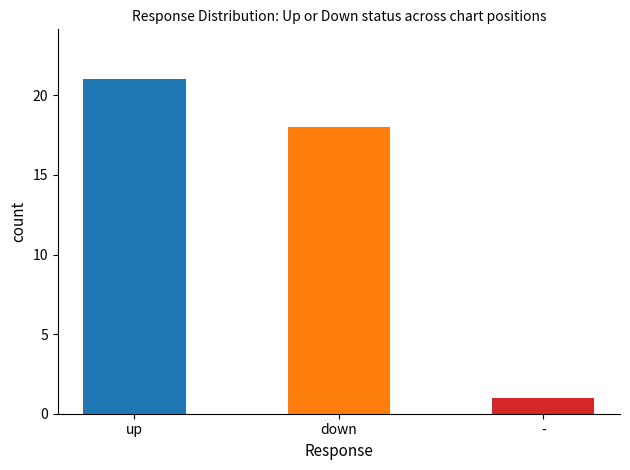

What is the smallest value displayed?

1